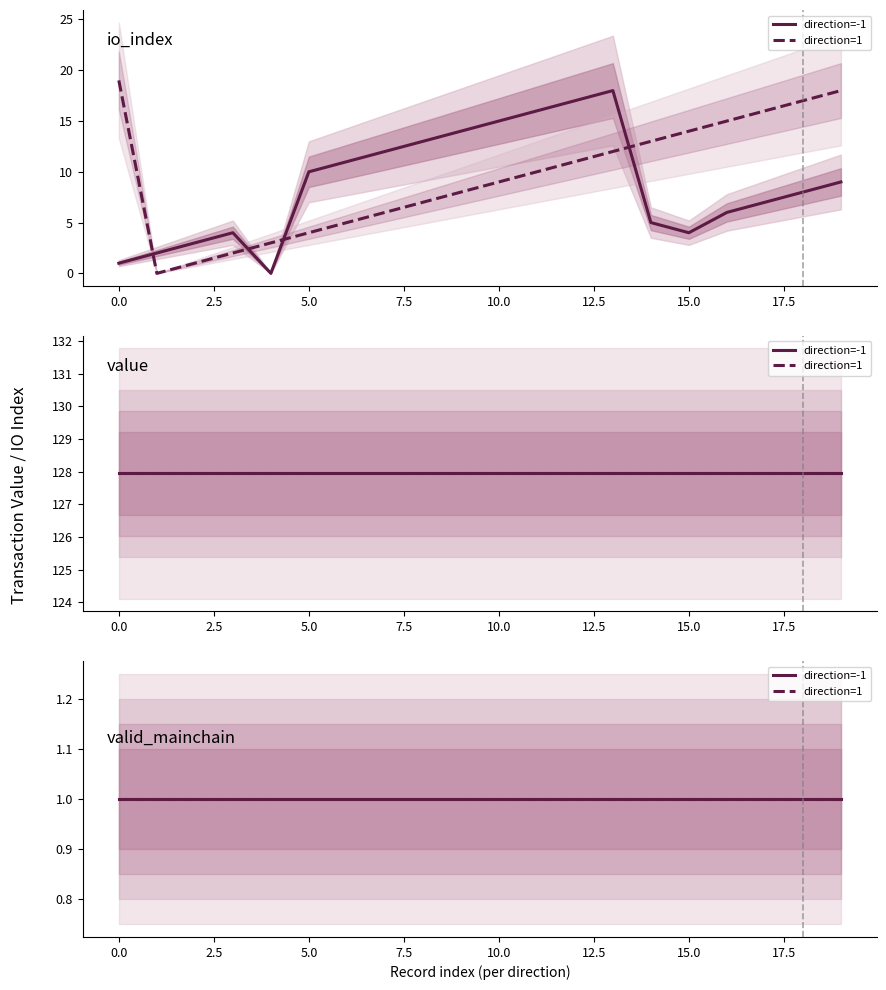

What is the minimum value for value_direction_pos1?

127.9